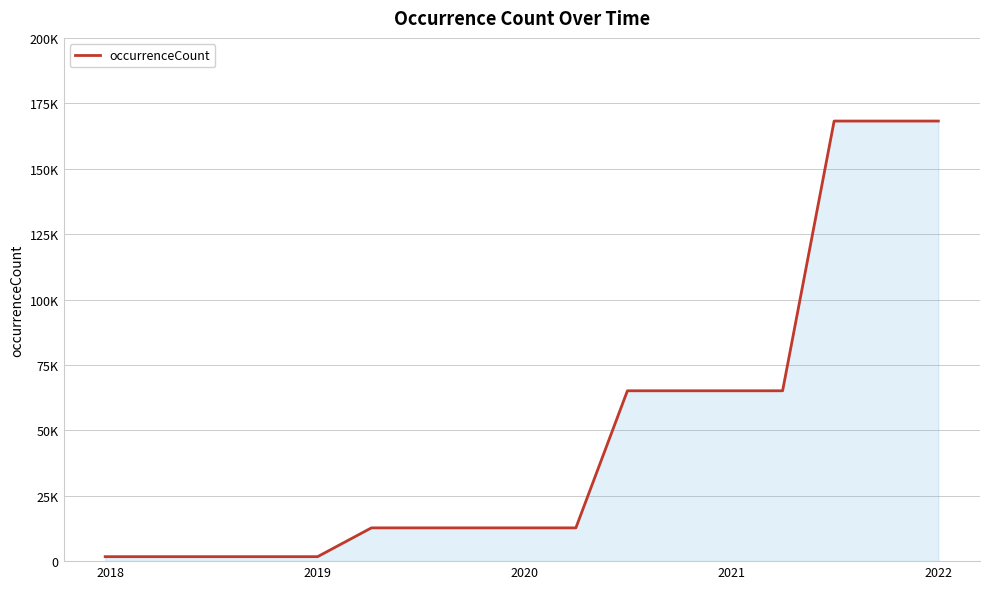

Does the chart have visible grid lines?

Yes